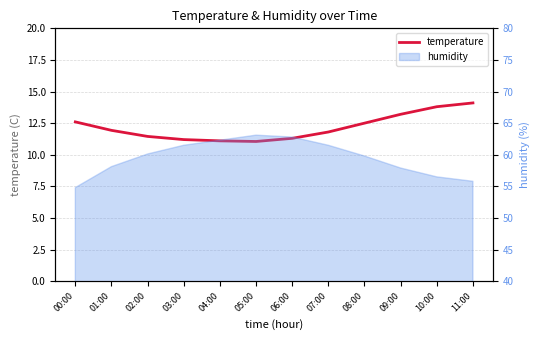

What is the sum of the values at 00:00 and 03:00?

23.8